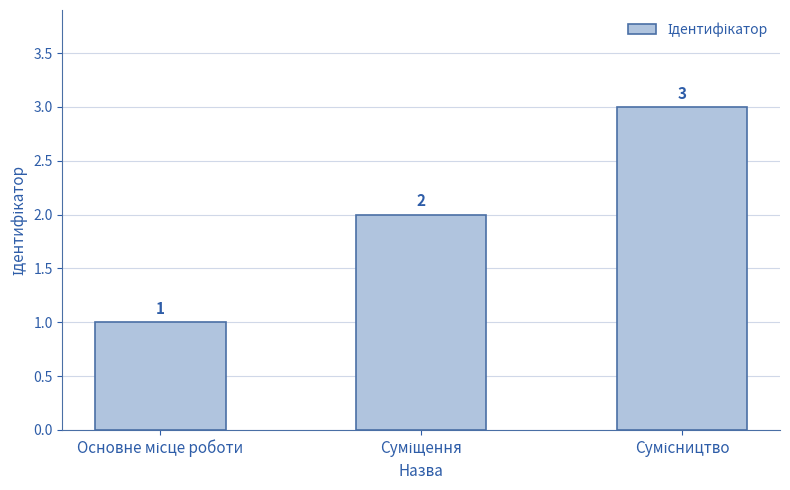

What is the maximum value shown in the chart?

3